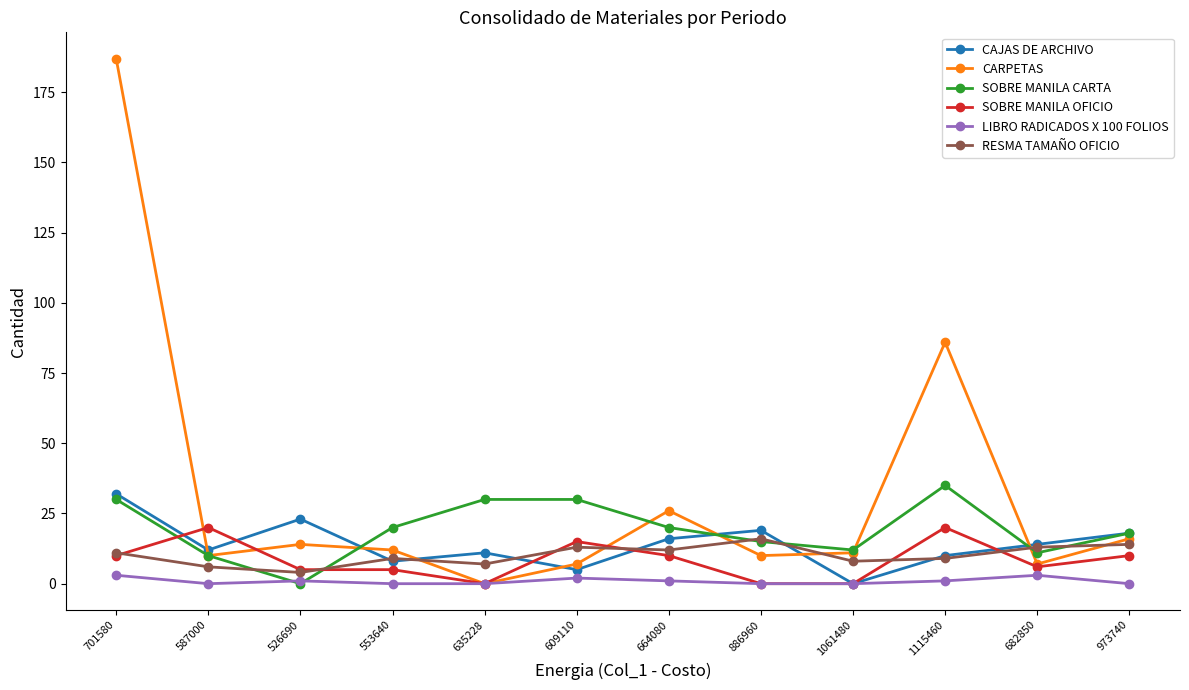

At how many categories does at least one series exceed 25?

5